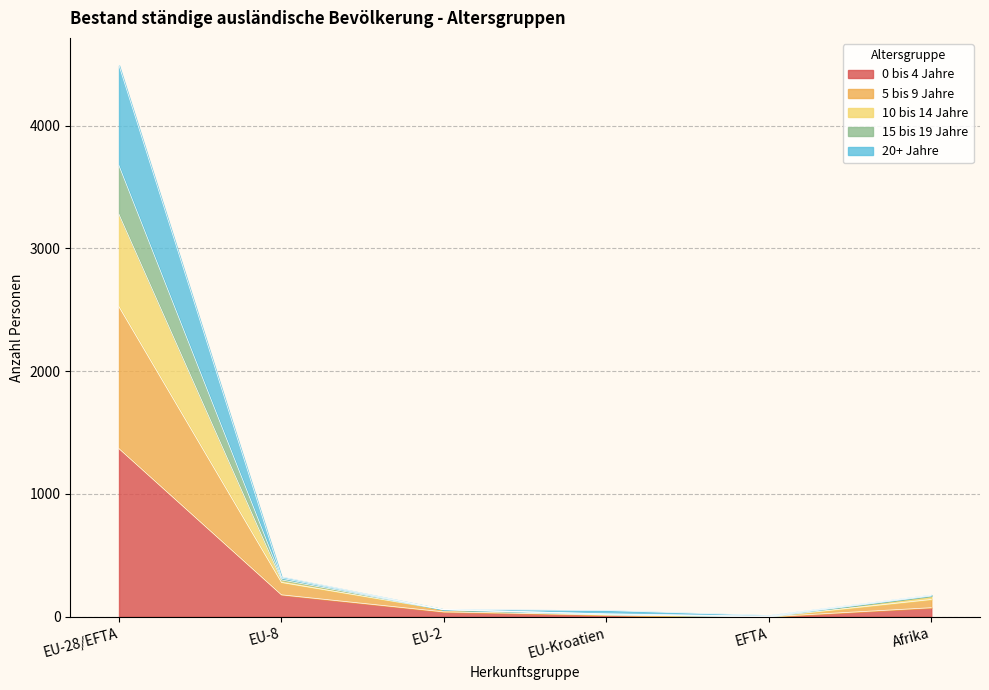

What position from the left is EFTA?

5